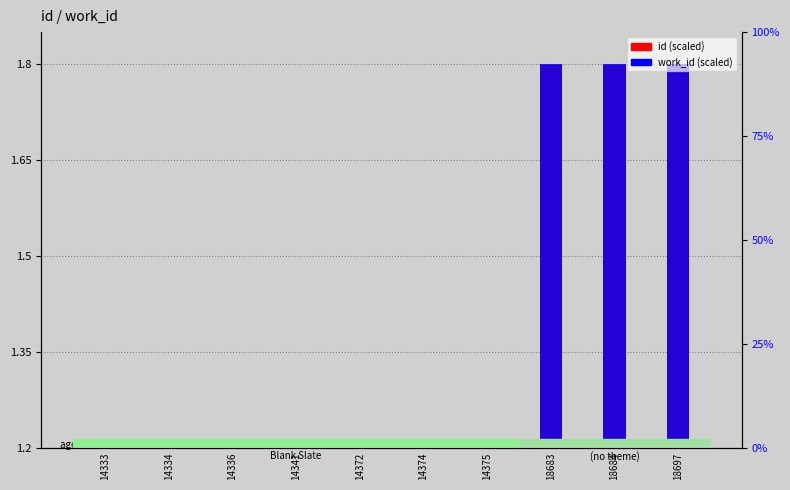

Rank the series by their average value, from highest to lowest.

work_id (scaled), id (scaled)